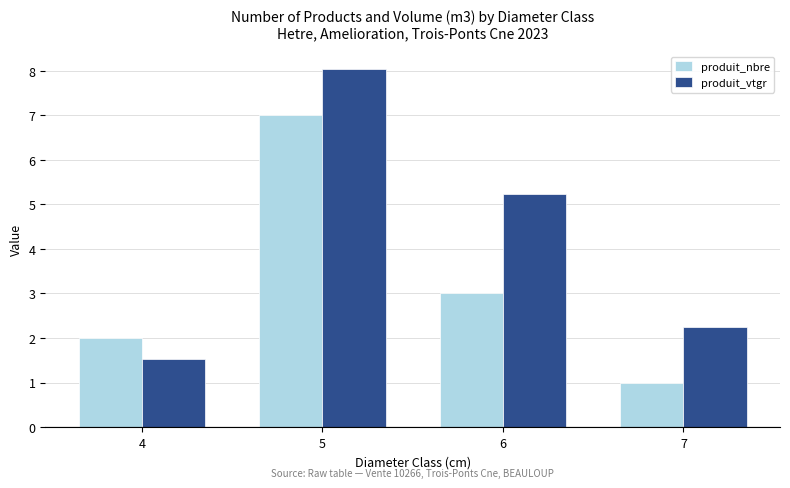

Reading left to right, extract all data points from this chart.

produit_nbre: 4=2.0	5=7.0	6=3.0	7=1.0
produit_vtgr: 4=1.5	5=8.0	6=5.2	7=2.3